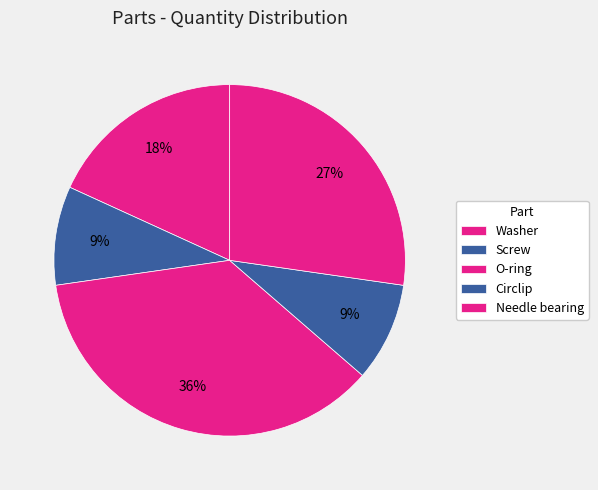

What portion of the pie excludes Screw?

90.9%